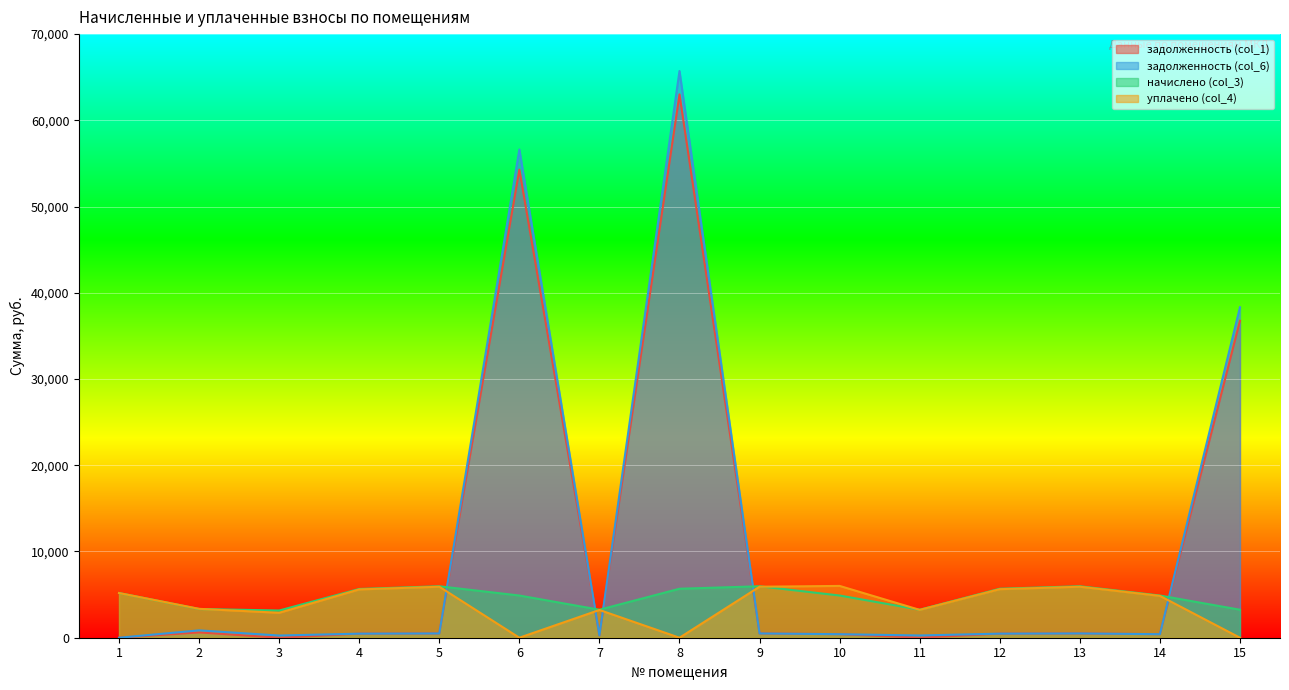

How many lines are shown in the chart?

4